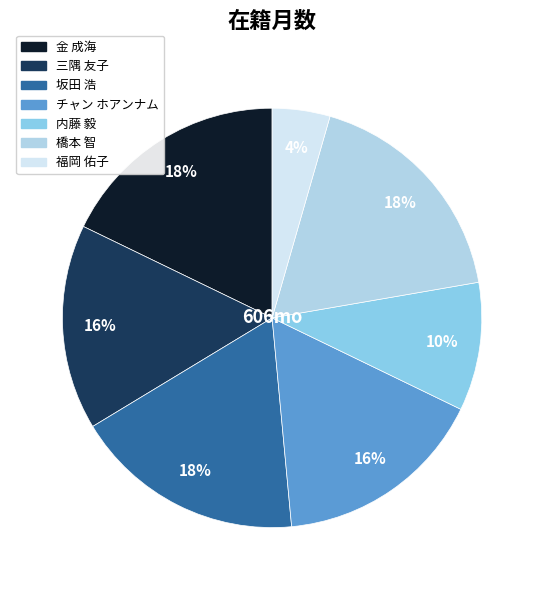

What is the smallest slice in the pie chart?

福岡 佑子